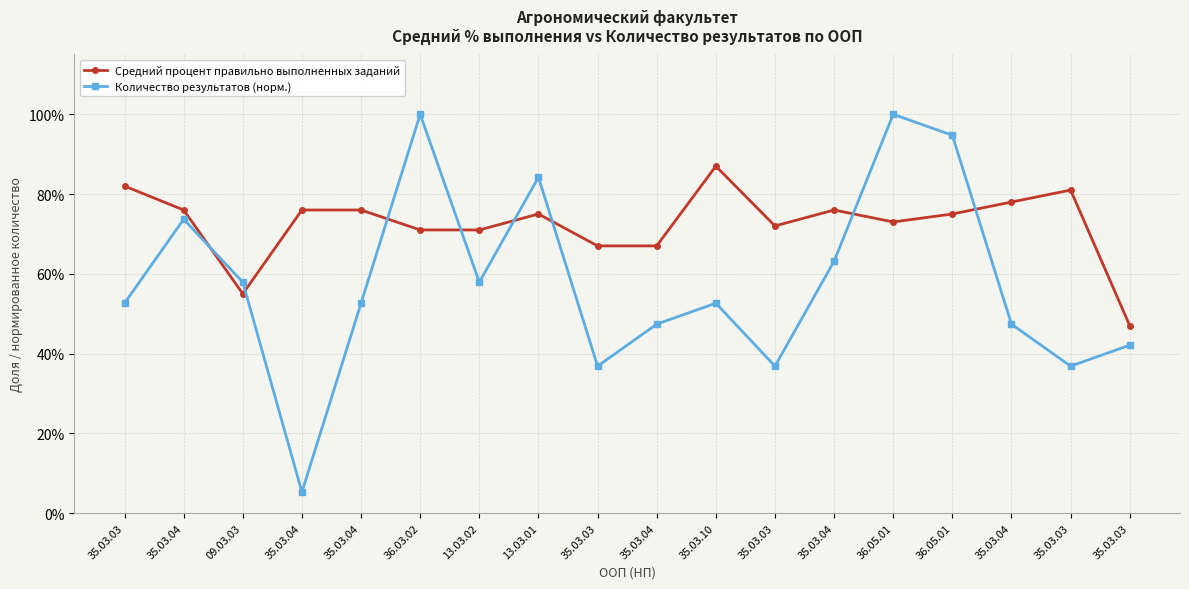

Is the value of Средний процент правильно выполненных заданий at 35.03.03 greater than the value of Количество результатов (норм.) at 35.03.04?

Yes